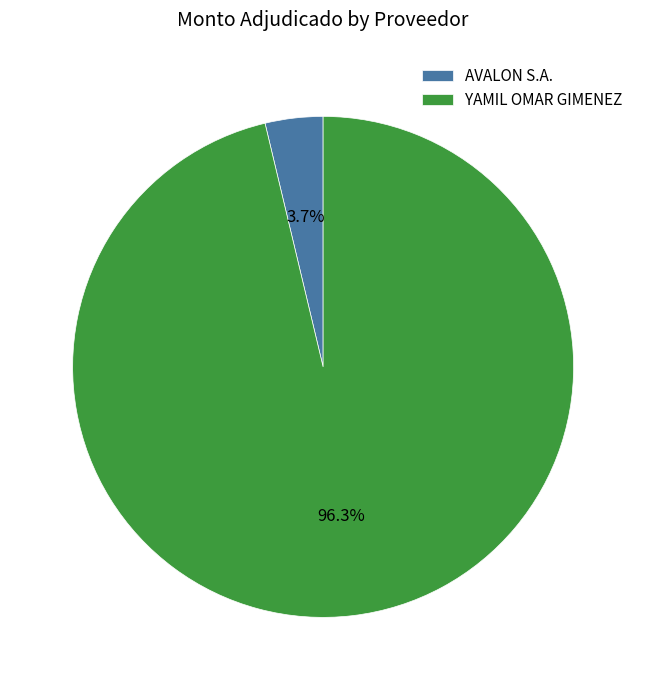

Which has a higher value, YAMIL OMAR GIMENEZ or AVALON S.A.?

YAMIL OMAR GIMENEZ